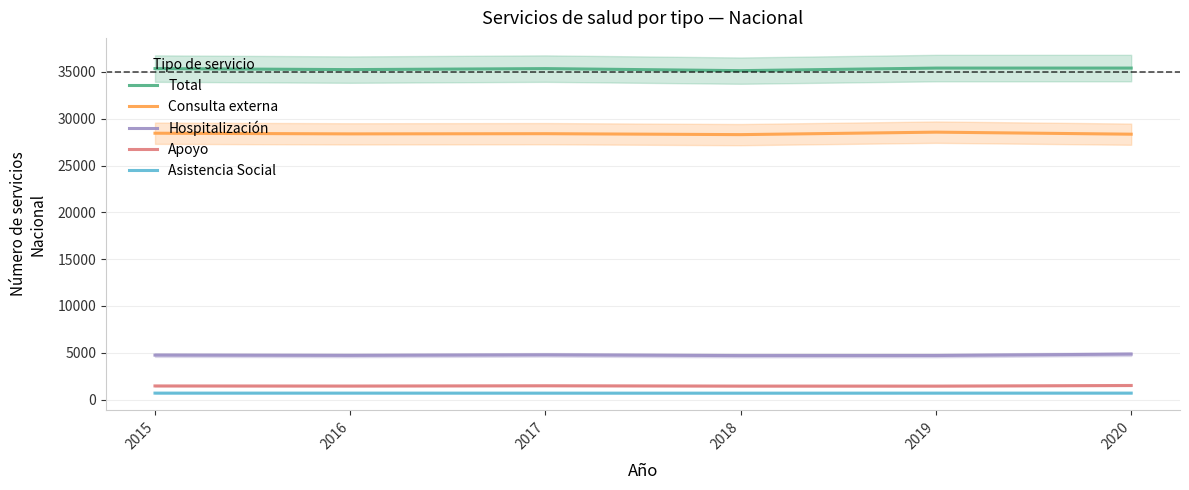

Reading left to right, extract all data points from this chart.

Total: 2015=35352	2016=35243	2017=35350	2018=35133	2019=35406	2020=35407
Consulta externa: 2015=28450	2016=28380	2017=28400	2018=28300	2019=28564	2020=28346
Hospitalización: 2015=4750	2016=4720	2017=4780	2018=4700	2019=4707	2020=4859
Apoyo: 2015=1460	2016=1450	2017=1480	2018=1445	2019=1443	2020=1509
Asistencia Social: 2015=692	2016=693	2017=690	2018=688	2019=692	2020=693